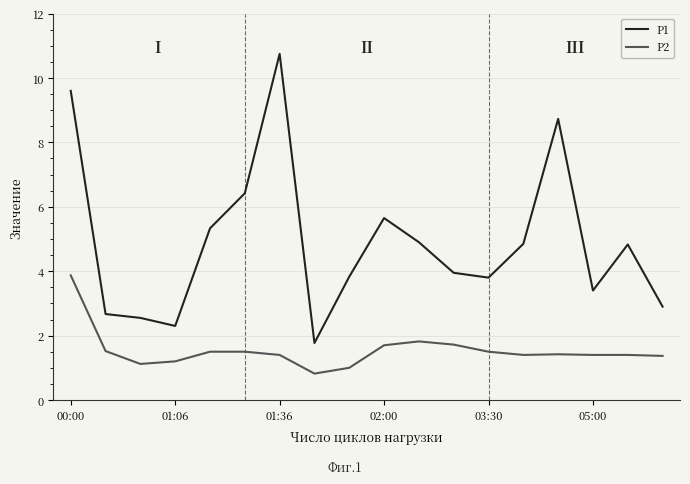

Rank the series by their maximum value, from highest to lowest.

P1, P2